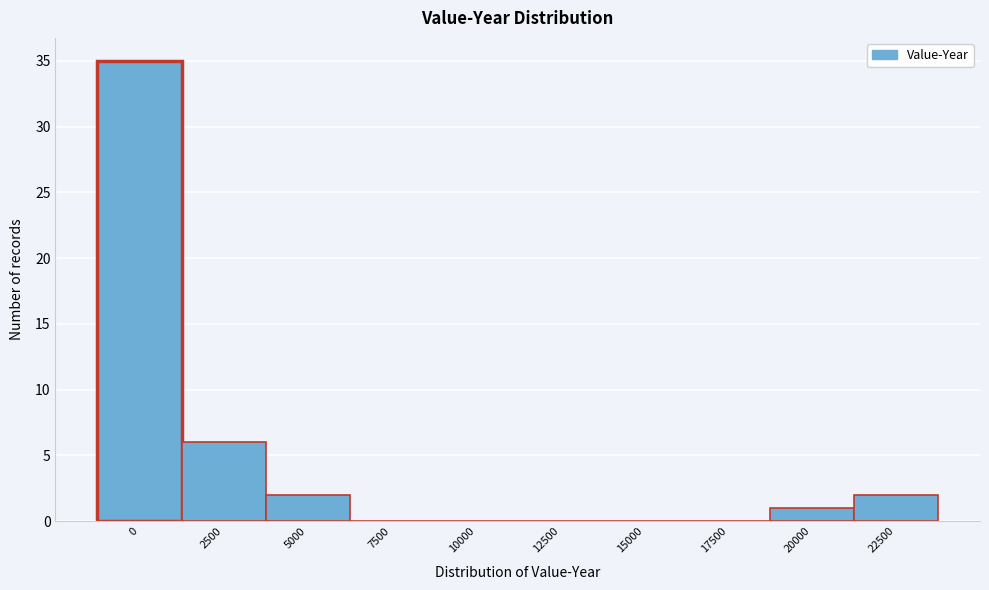

Reading left to right, extract all data points from this chart.

0=35	2500=6	5000=2	7500=0	10000=0	12500=0	15000=0	17500=0	20000=1	22500=2